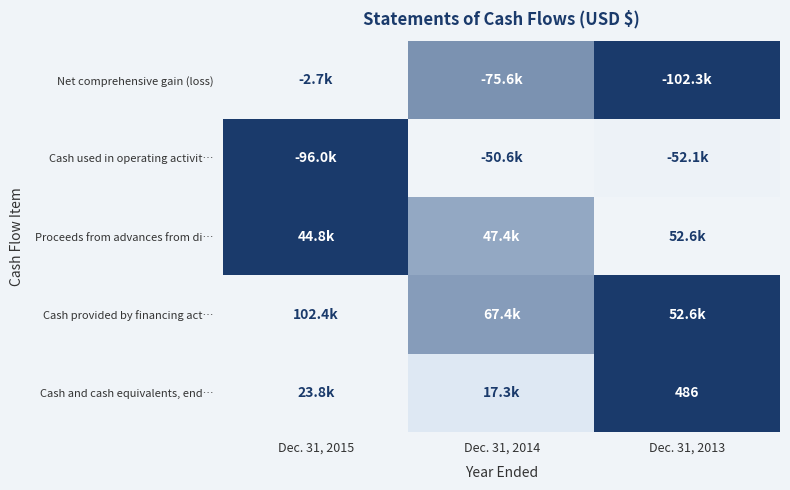

At how many categories does at least one series exceed 0?

3